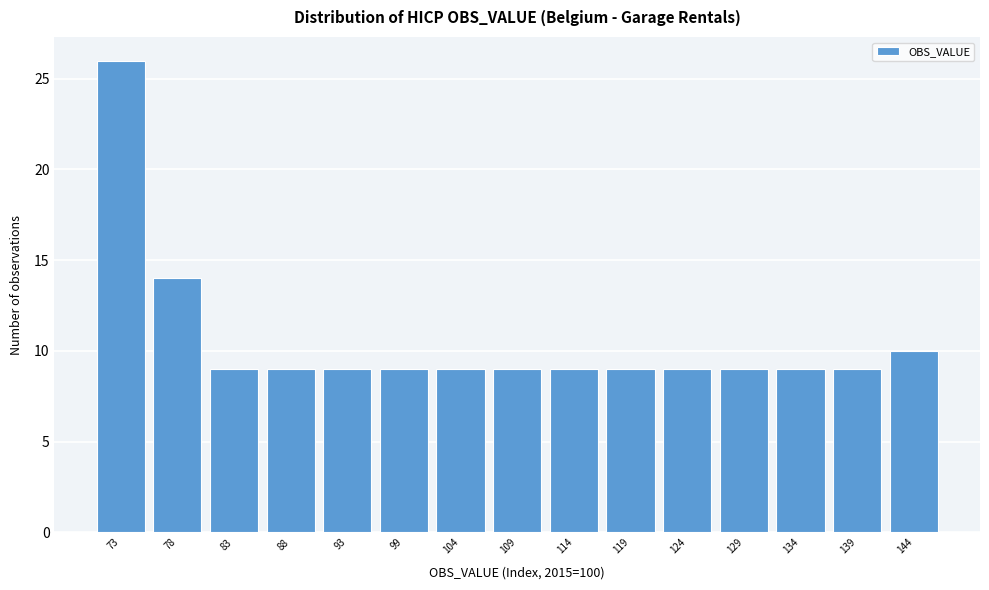

Reading left to right, what are all the values shown in this chart?

26	14	9	9	9	9	9	9	9	9	9	9	9	9	10